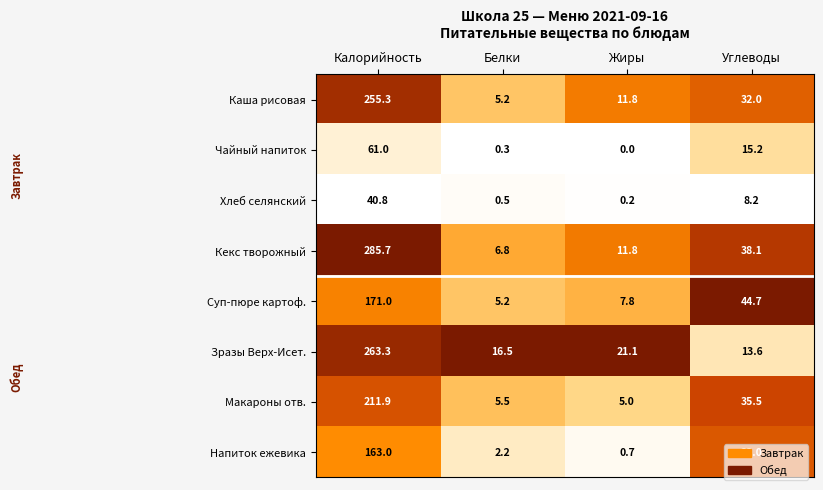

Rank the series at Калорийность from highest to lowest value.

Кекс творожный, Зразы Верх-Исет., Каша рисовая, Макароны отв., Суп-пюре картоф., Напиток ежевика, Чайный напиток, Хлеб селянский